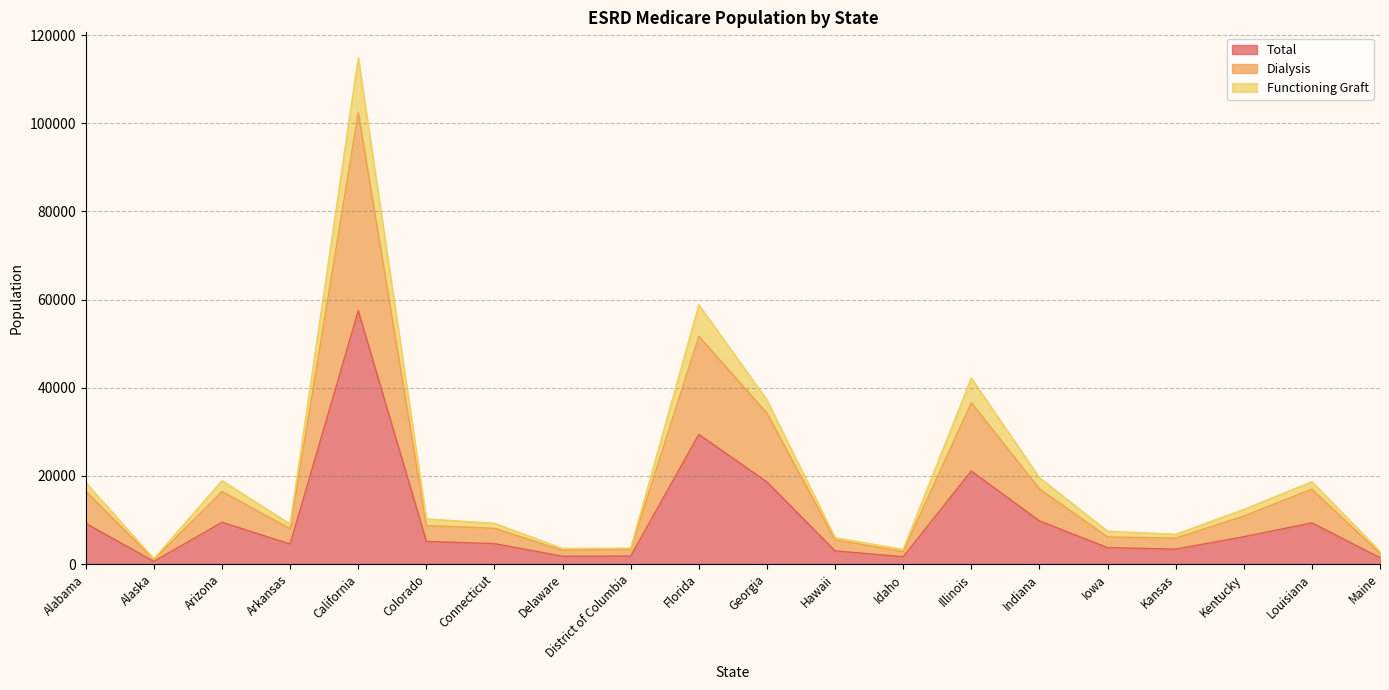

True or false: Dialysis has a value of 51635 at Florida.

True